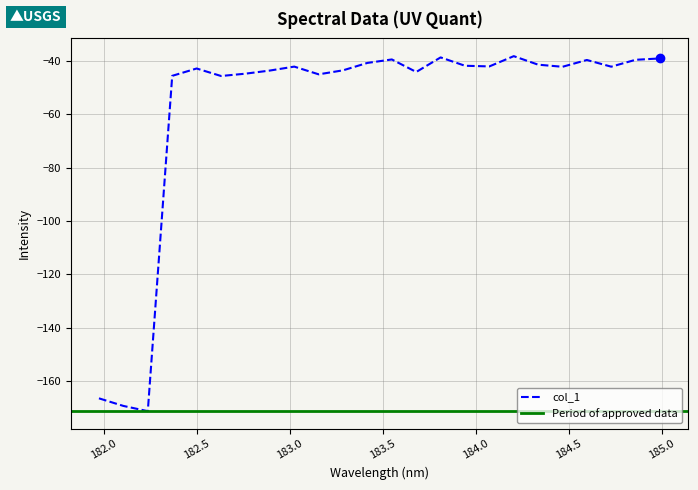

Reading left to right, extract all data points from this chart.

-166.5	-169.4	-171.3	-45.6	-42.9	-45.7	-44.8	-43.7	-42.2	-45.1	-43.6	-40.8	-39.5	-44.2	-38.7	-41.9	-42.1	-38.3	-41.5	-42.2	-39.7	-42.2	-39.6	-39.1